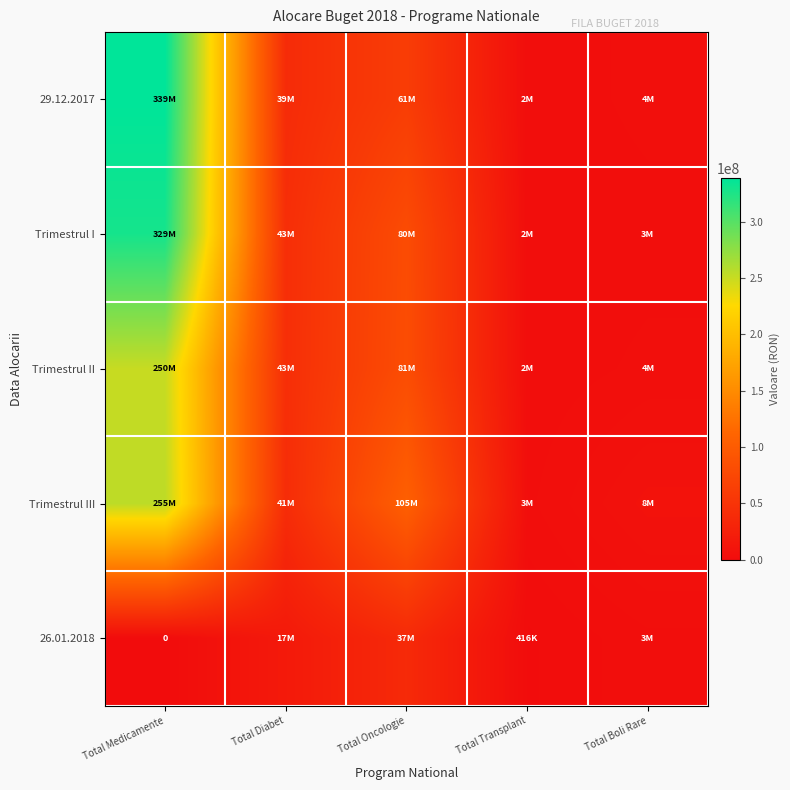

At Total Medicamente, list the series in order from smallest to largest.

26.01.2018, Trimestrul II, Trimestrul III, Trimestrul I, 29.12.2017